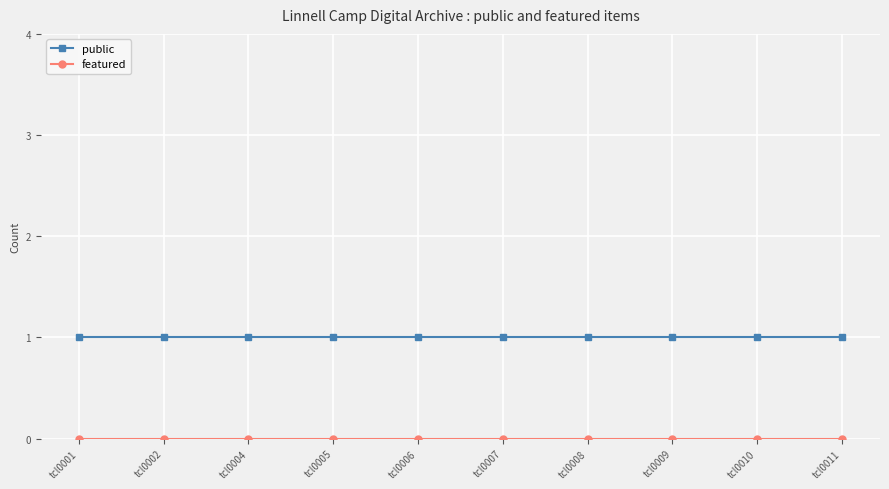

The public series shows 1 at tcl0007. True or false?

True